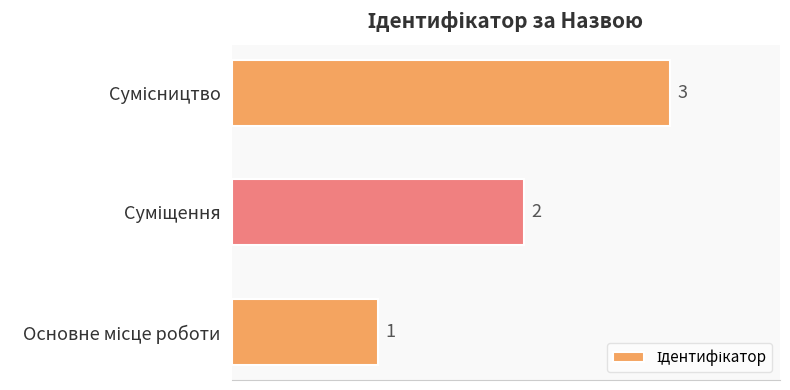

What is the smallest value displayed?

1